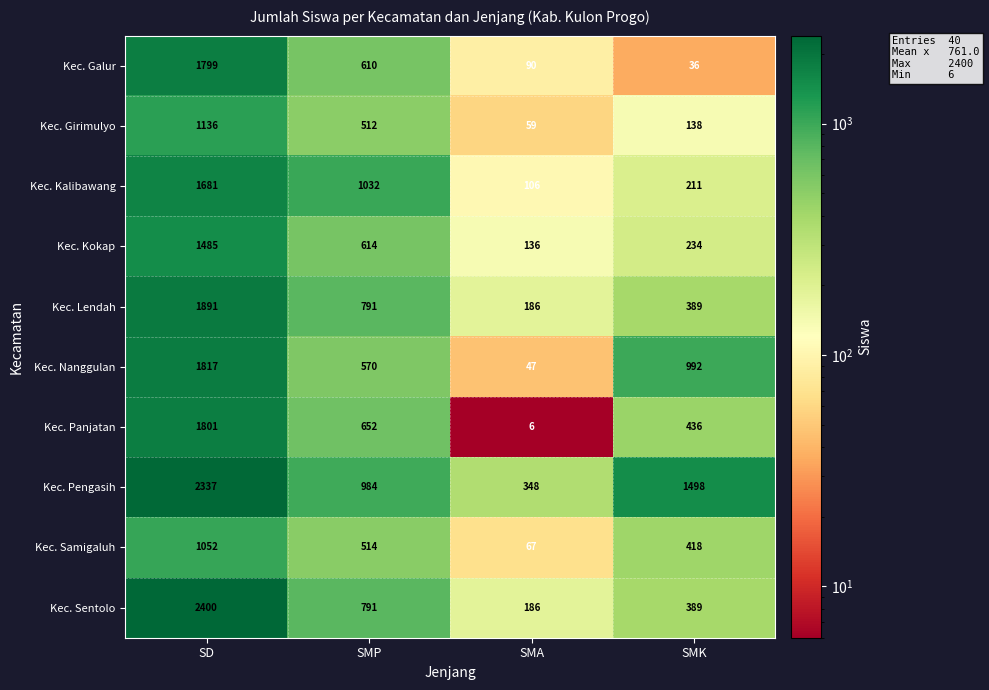

Which series has the largest range (max minus min)?

Kec. Sentolo